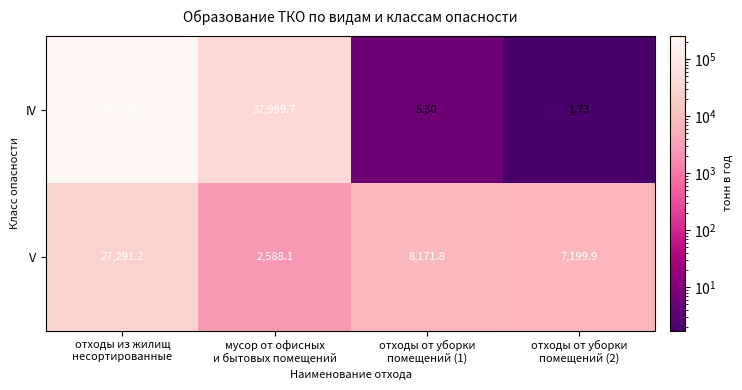

List the series in order of their peak value, highest first.

IV, V